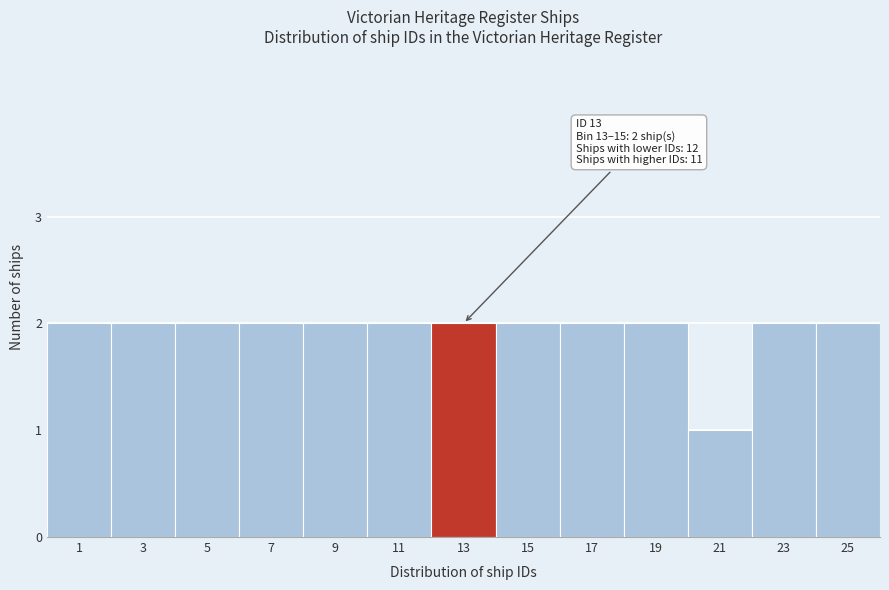

Reading right to left, what are all the values shown in this chart?

2	2	1	2	2	2	2	2	2	2	2	2	2